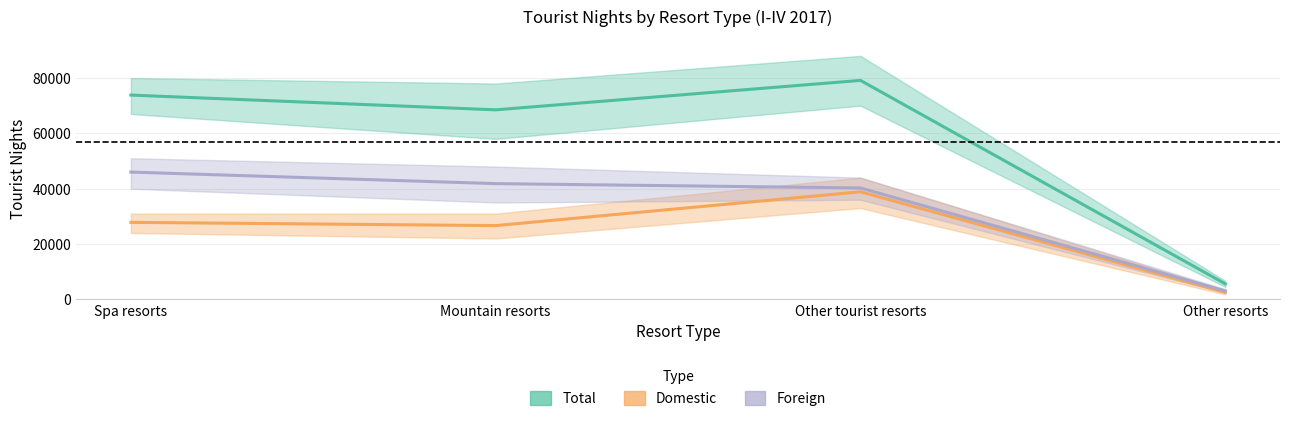

At which category is the sum across all series the highest?

Other tourist resorts